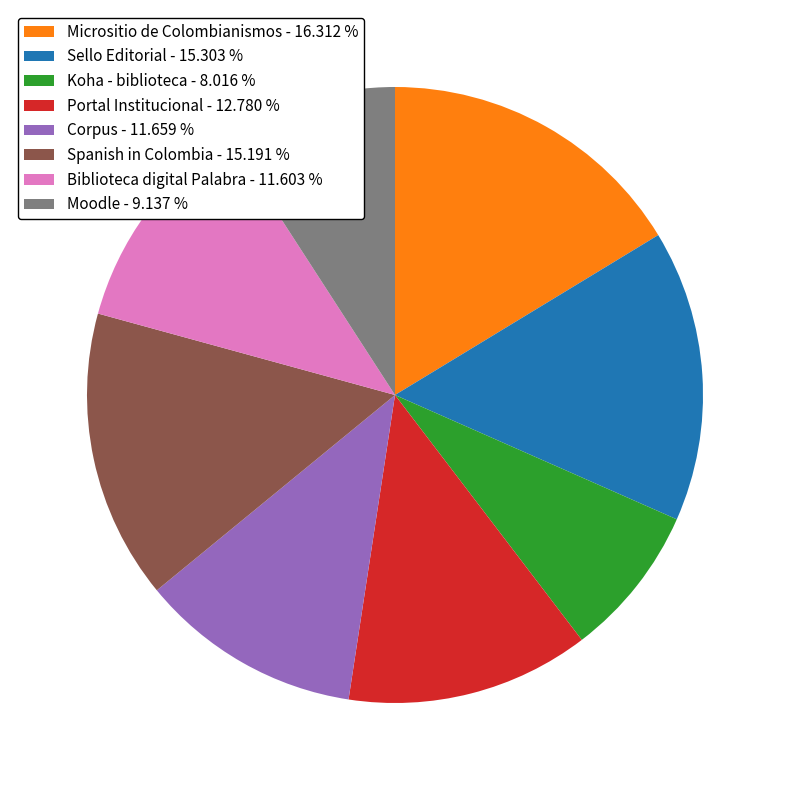

Which slice is the largest?

Micrositio de Colombianismos